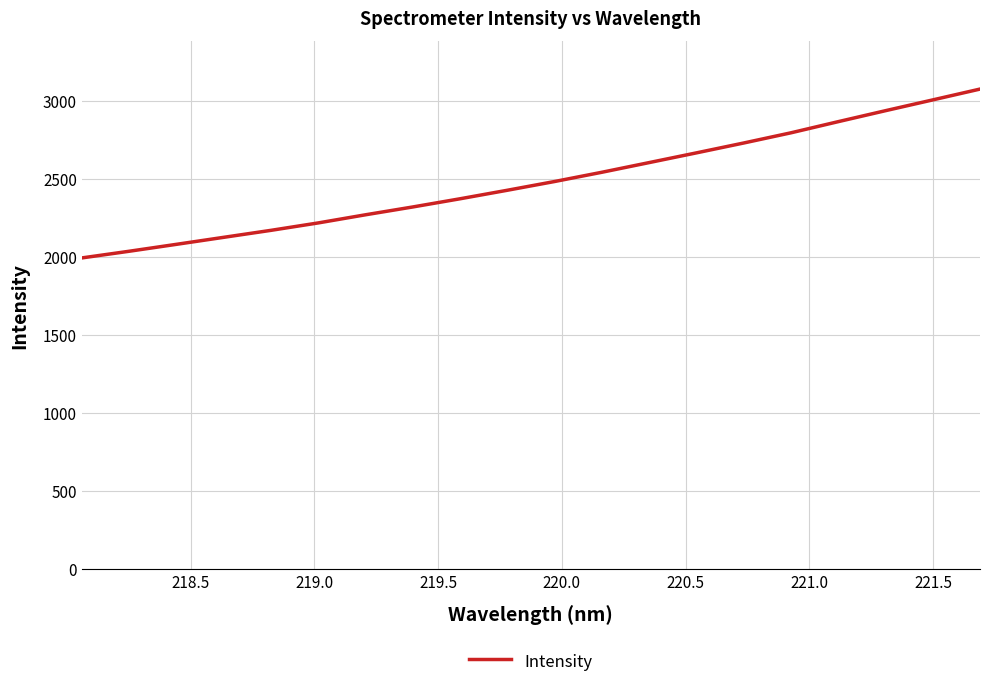

What is the smallest value displayed?

1993.8